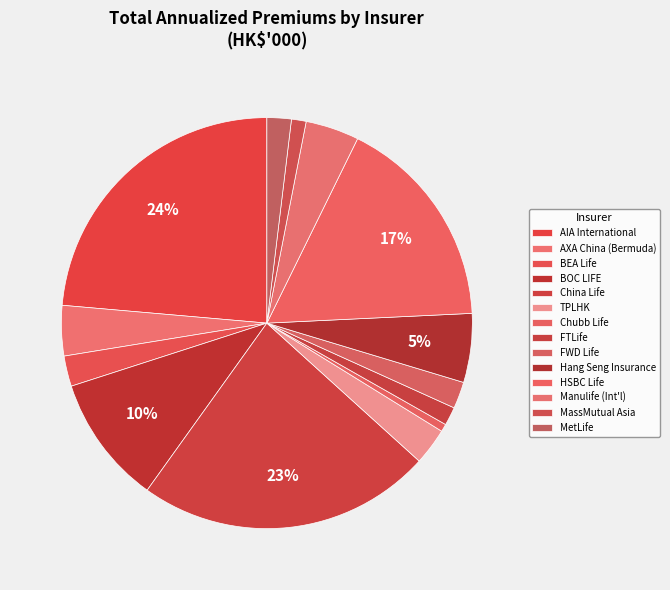

How many segments does this pie chart have?

14